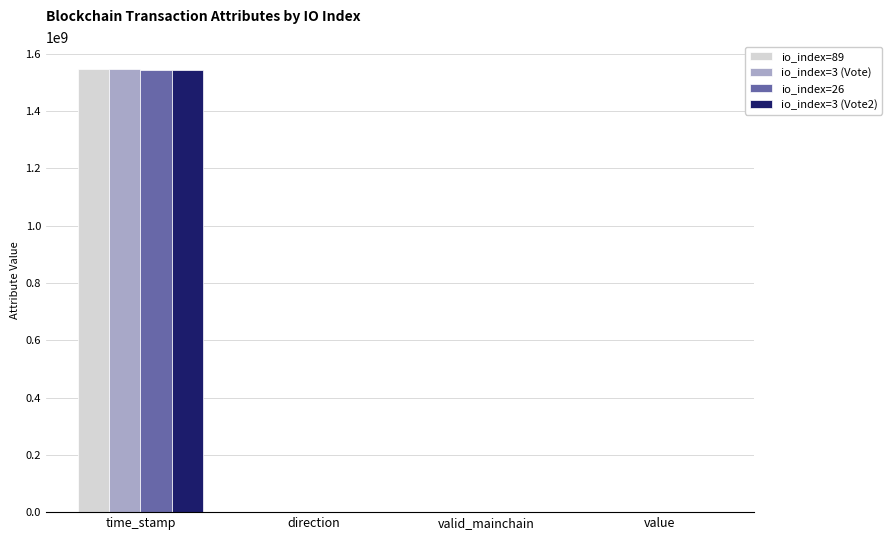

Which series has the largest range (max minus min)?

io_index=89